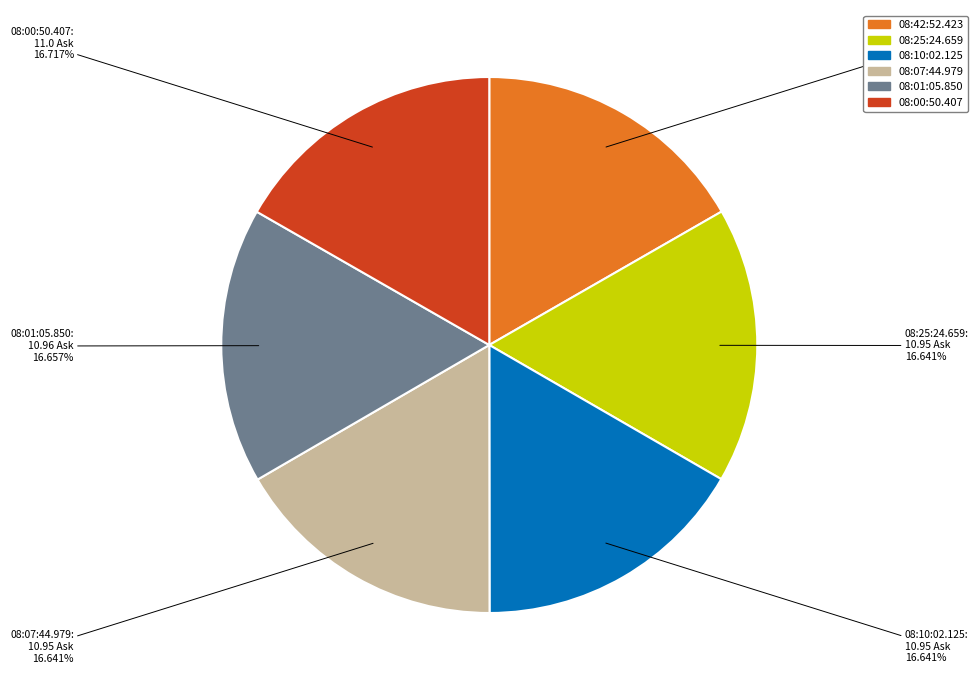

How many slices are in this pie chart?

6